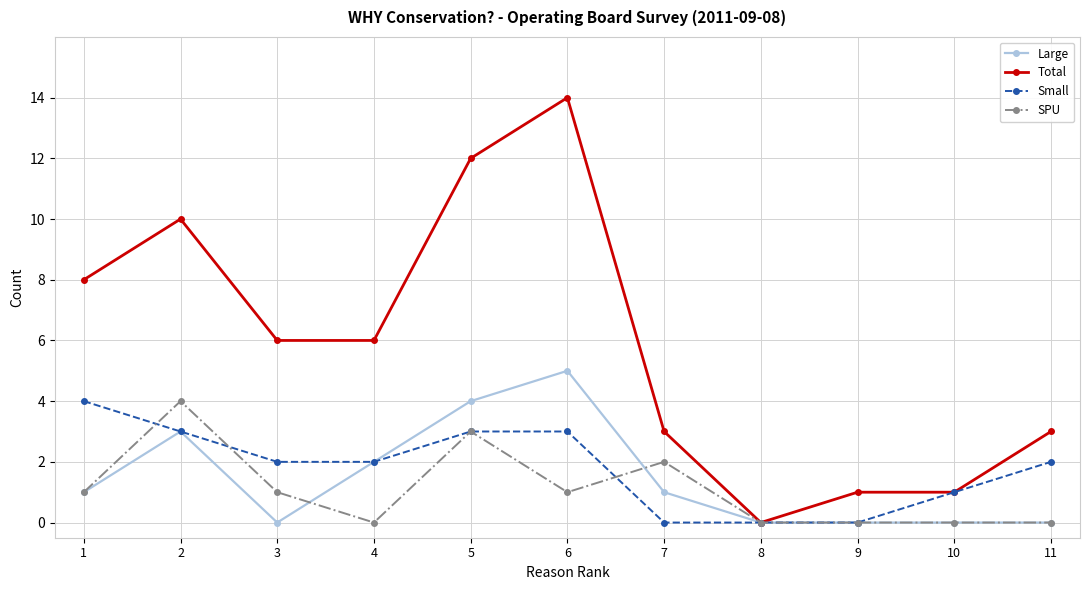

Which category has the highest value across all series?

6